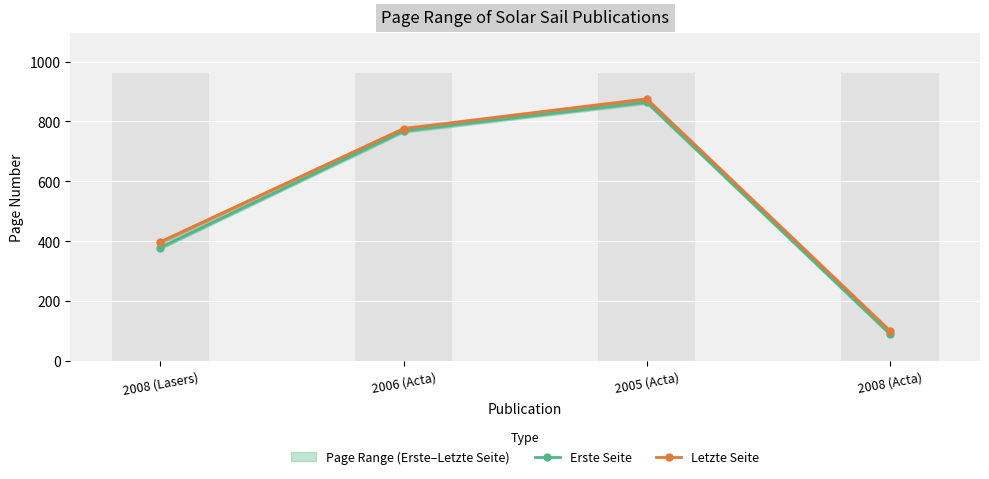

Is the value of Erste Seite at 2006 (Acta) greater than the value of Letzte Seite at 2005 (Acta)?

No